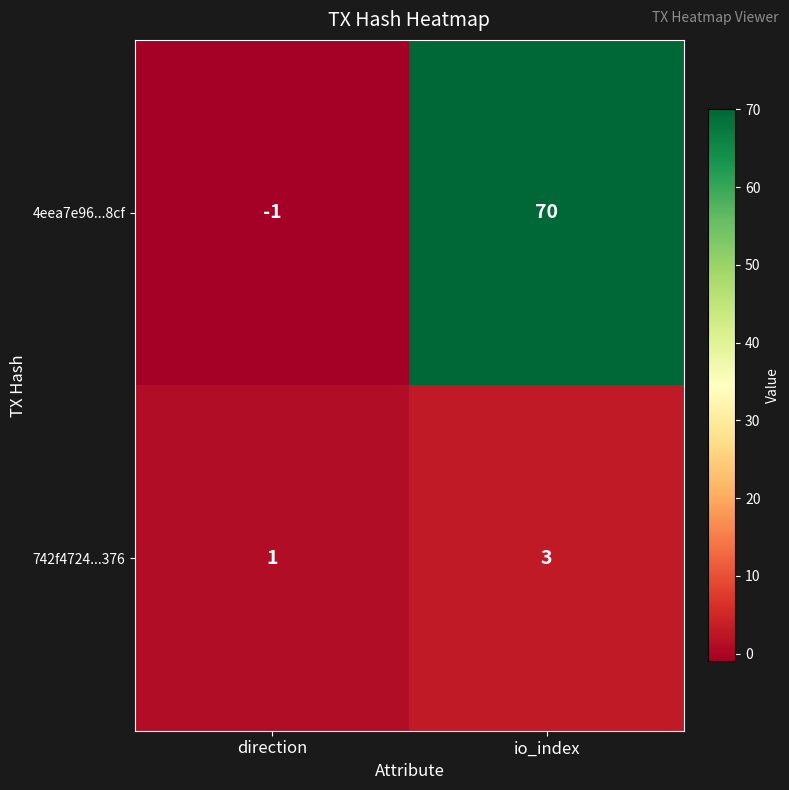

Reading left to right, list all the values displayed in this chart.

4eea7e96...8cf: direction=-1	io_index=70
742f4724...376: direction=1	io_index=3